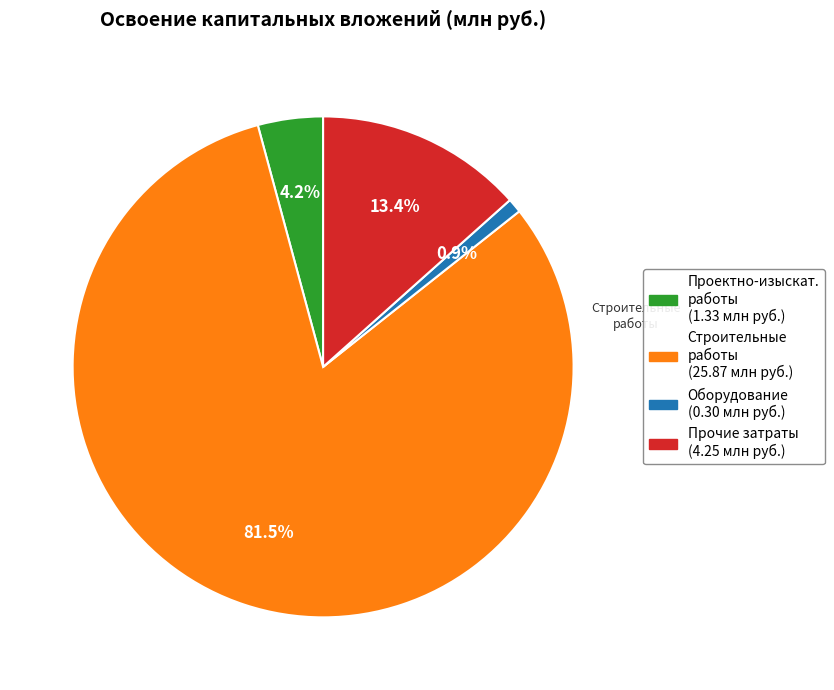

Is there any slice that represents more than half of the pie?

Yes